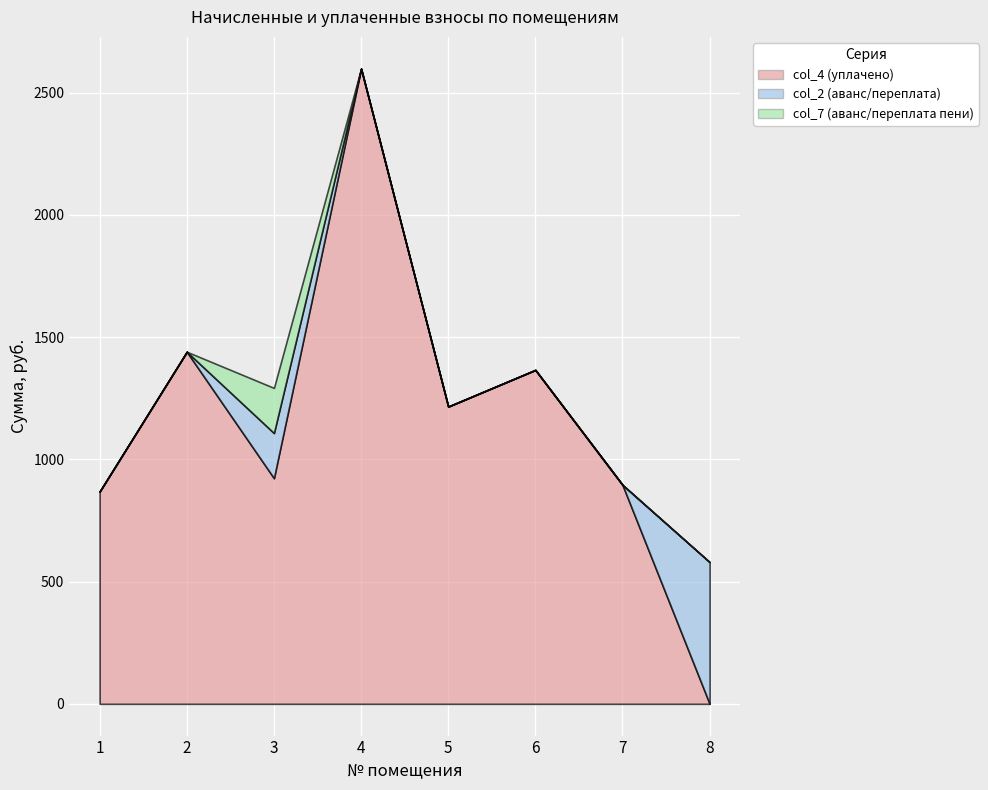

Which series has the widest spread of values?

col_4 (уплачено)